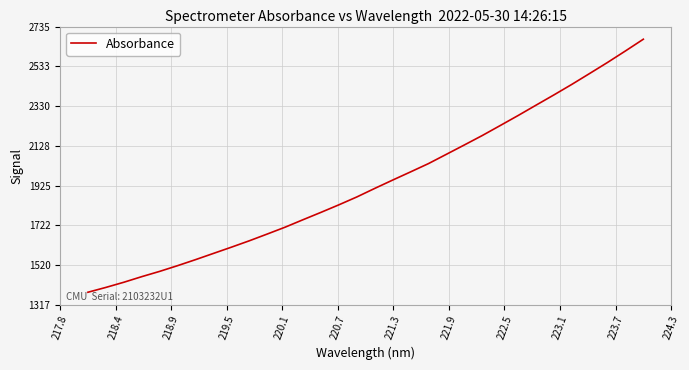

How many lines are shown in the chart?

1